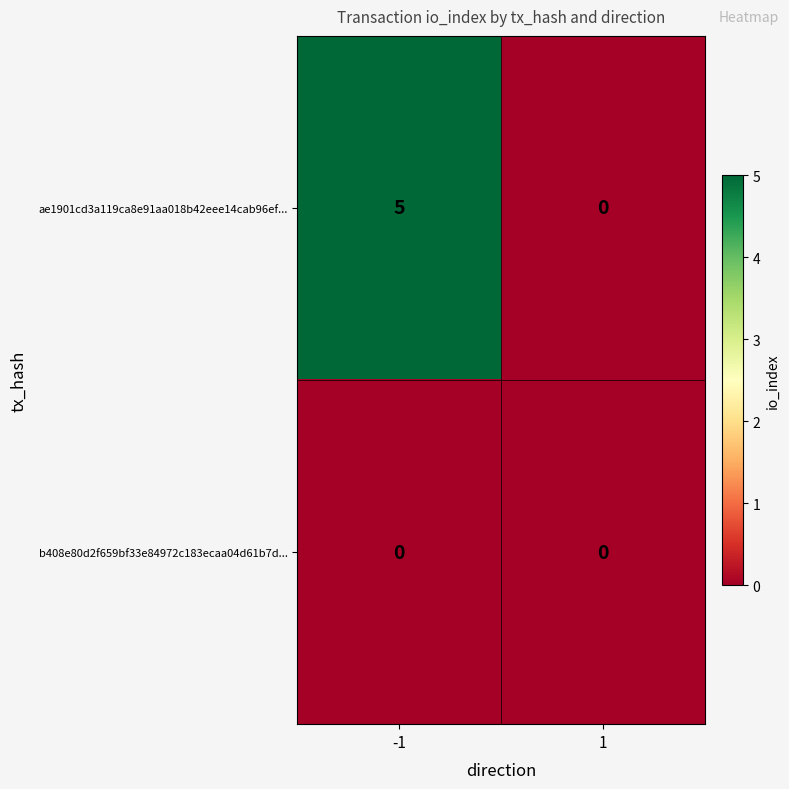

Which series has the largest total across all categories?

ae1901cd3a119ca8e91aa018b42eee14cab96ef...